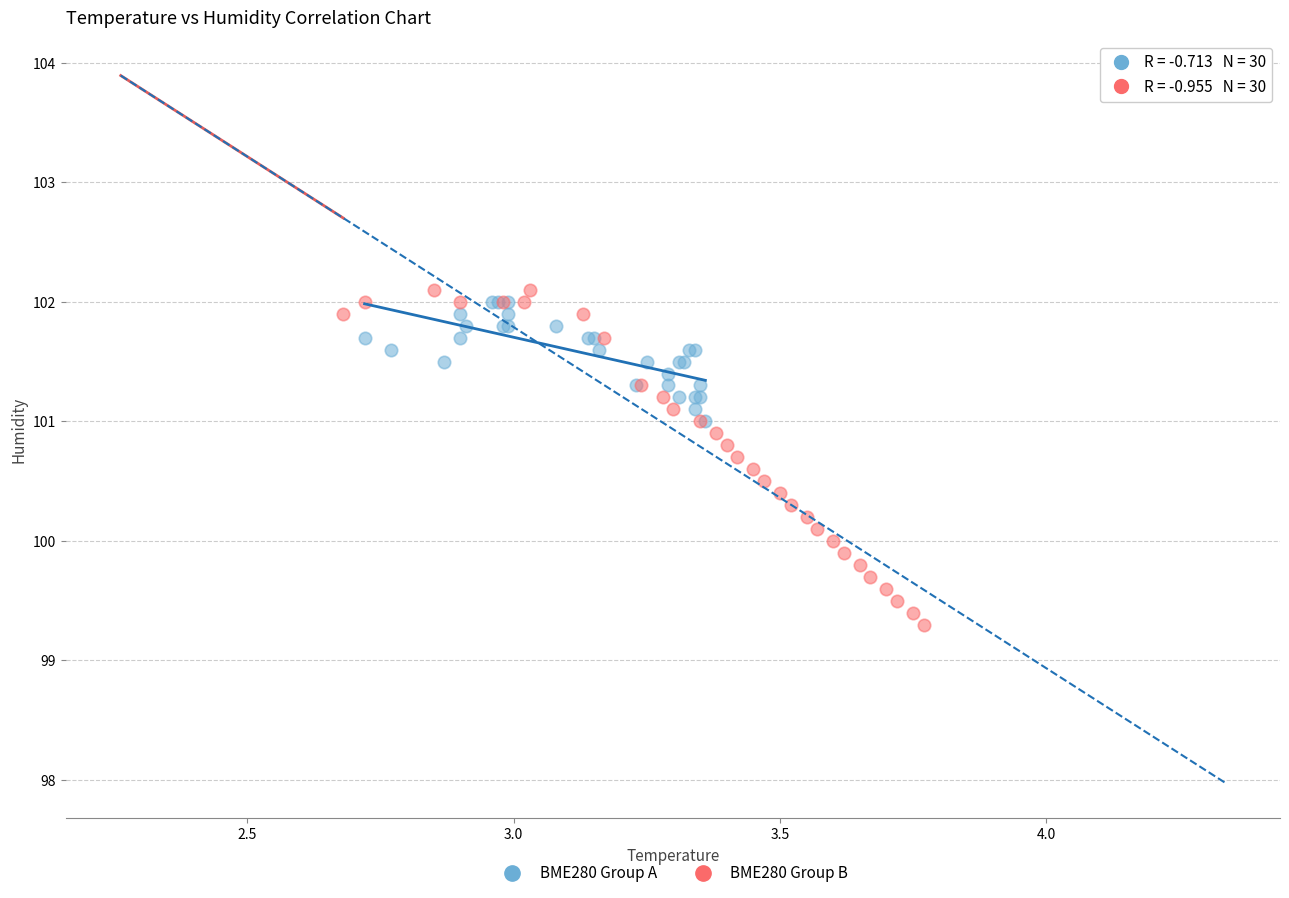

Which series reaches the minimum Y coordinate?

BME280 Group B